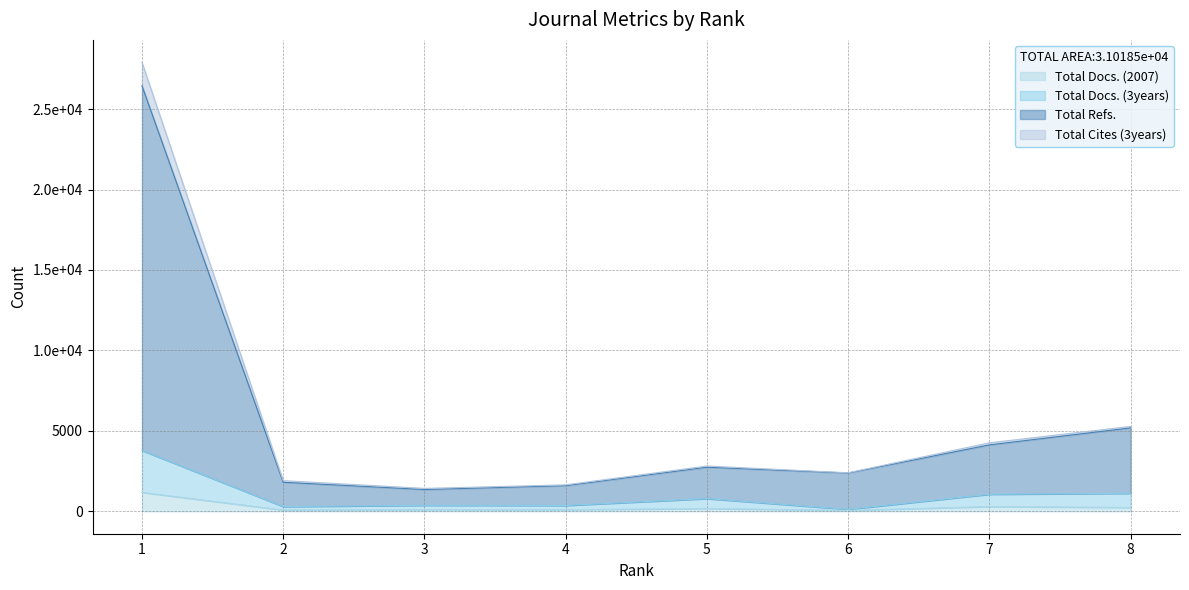

Reading right to left, what are all the values shown in this chart?

Total Docs. (2007): 8=236	7=293	6=55	5=174	4=99	3=96	2=81	1=1173
Total Docs. (3years): 8=1119	7=1058	6=121	5=788	4=361	3=371	2=292	1=3783
Total Refs.: 8=5275	7=4256	6=2393	5=2812	4=1642	3=1422	2=1903	1=27906
Total Cites (3years): 8=5183	7=4126	6=2379	5=2739	4=1592	3=1353	2=1803	1=26454